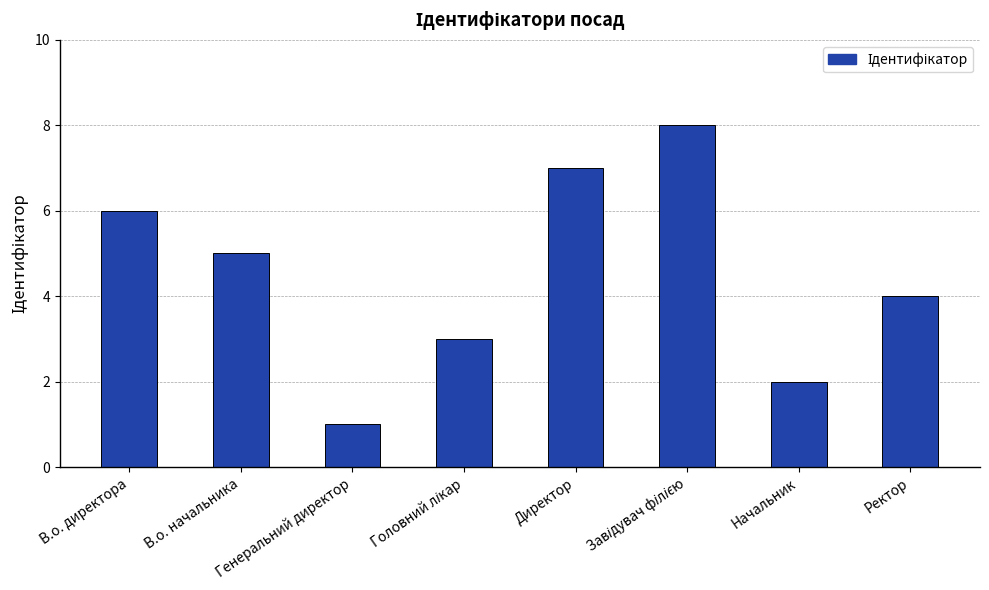

Where does the data first go above 5?

В.о. директора